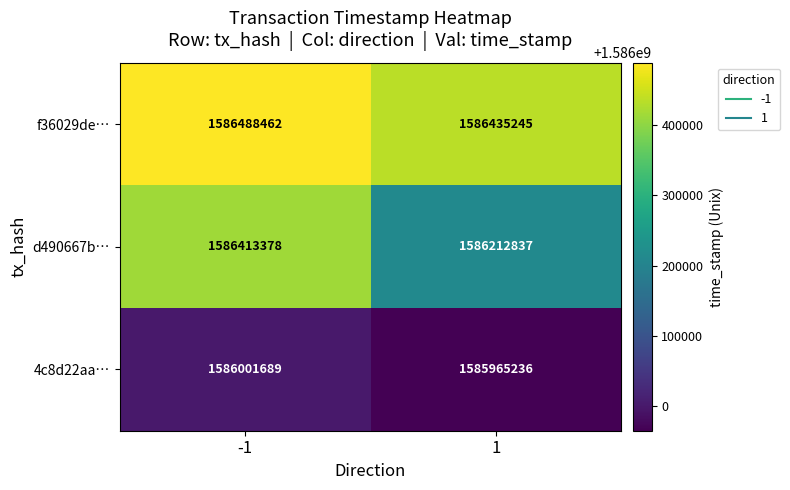

What is the greatest value displayed?

1586488462